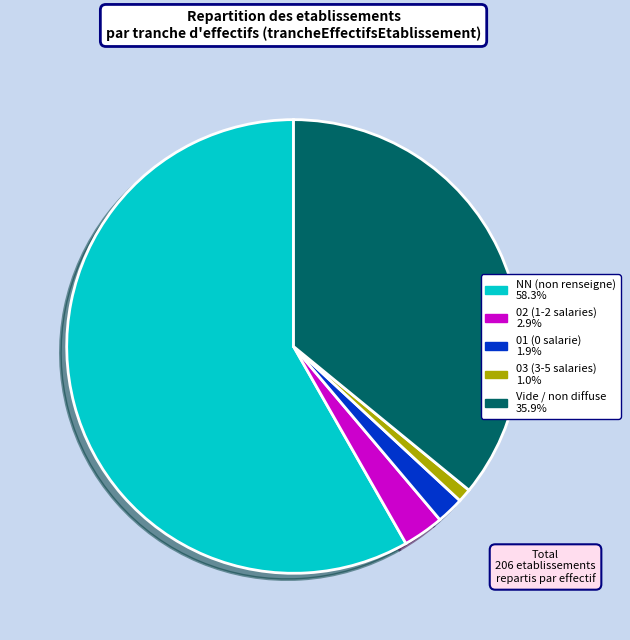

Does any single category account for the majority?

Yes